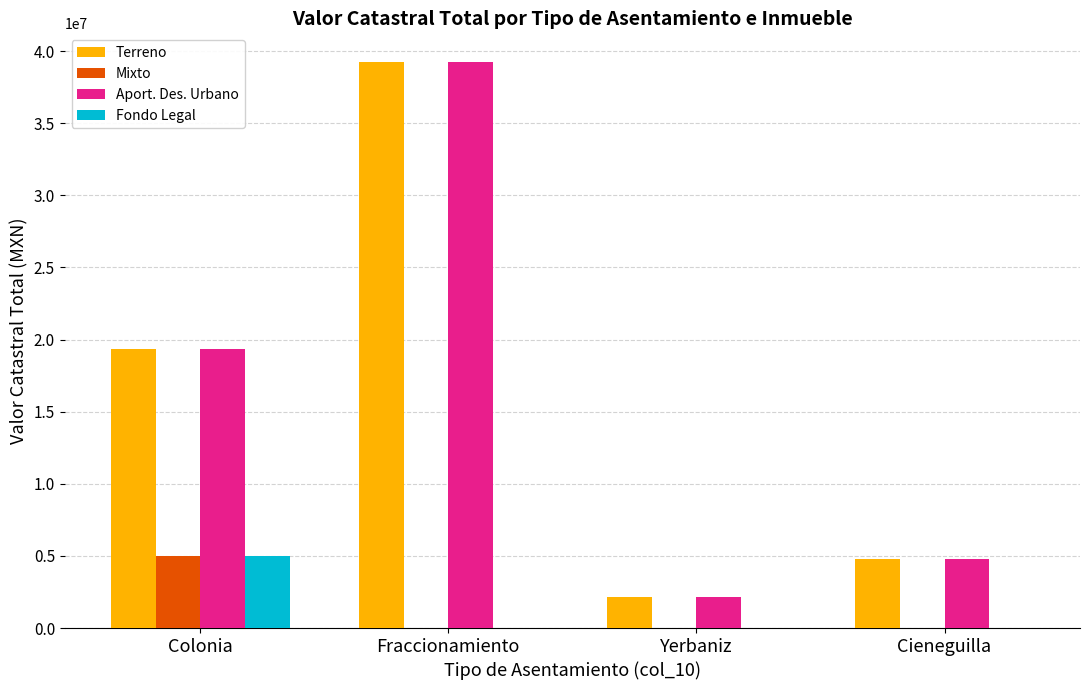

How many groups of bars are there?

4